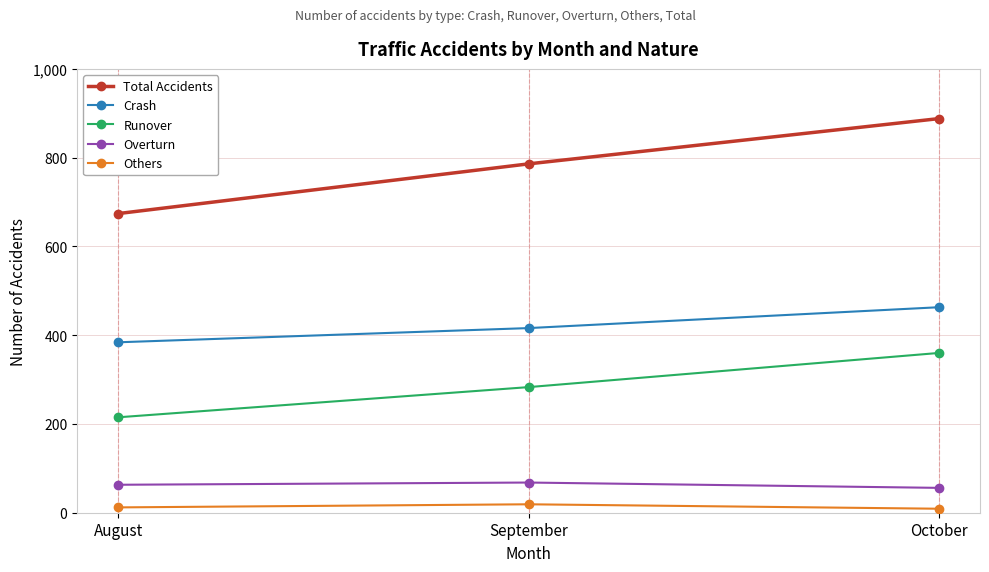

What is the average value of the Runover series?

286